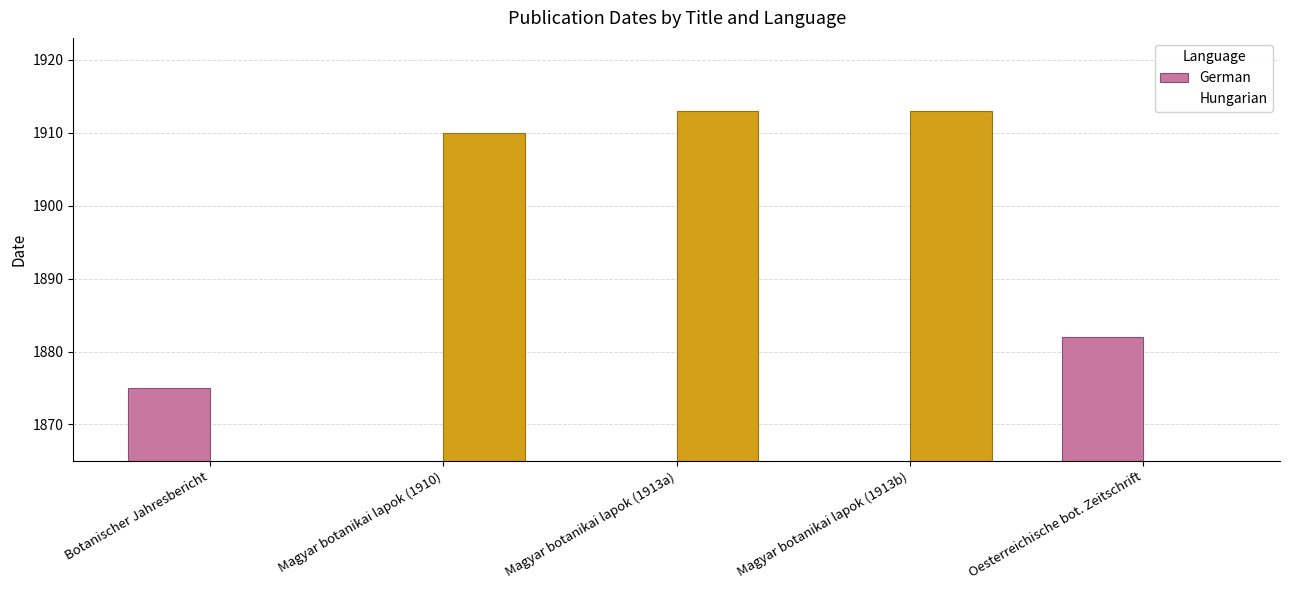

List the labels in order of Hungarian value, smallest first.

Botanischer Jahresbericht, Oesterreichische bot. Zeitschrift, Magyar botanikai lapok (1910), Magyar botanikai lapok (1913a), Magyar botanikai lapok (1913b)